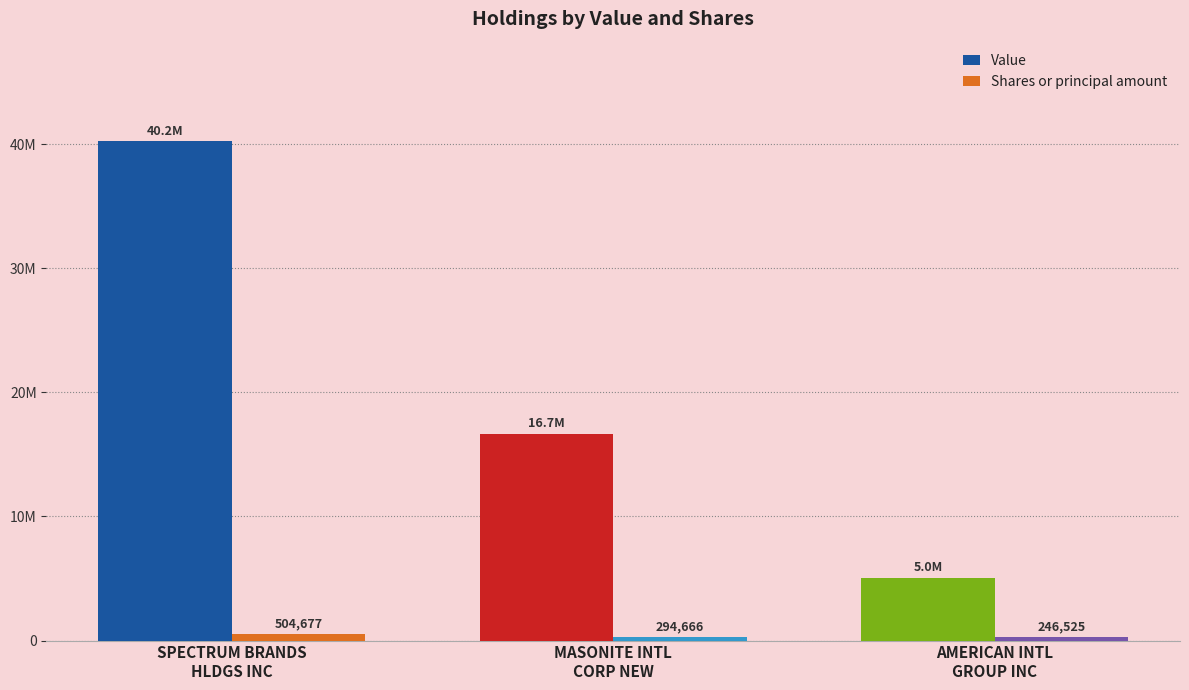

Are the bars horizontal?

No